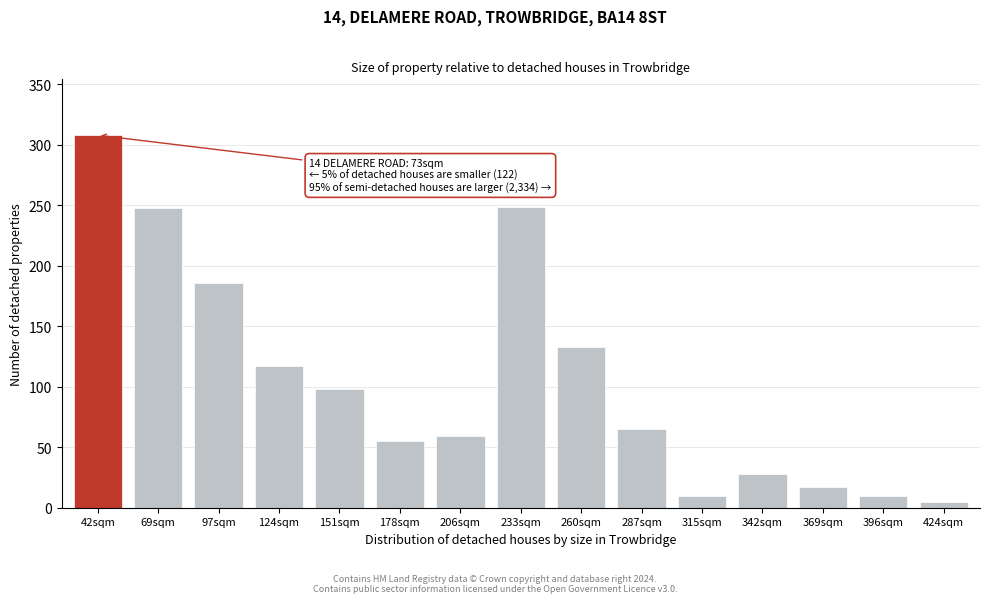

What is the difference between the values at 206sqm and 260sqm?

74